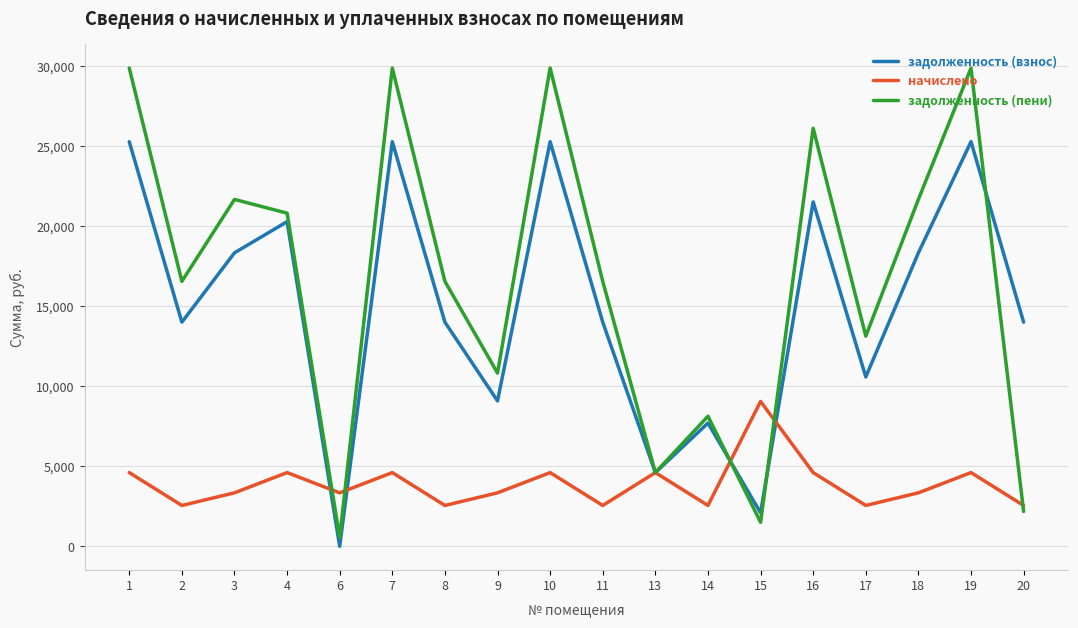

The value of задолженность (взнос) at 18 is 18347.6. True or false?

True